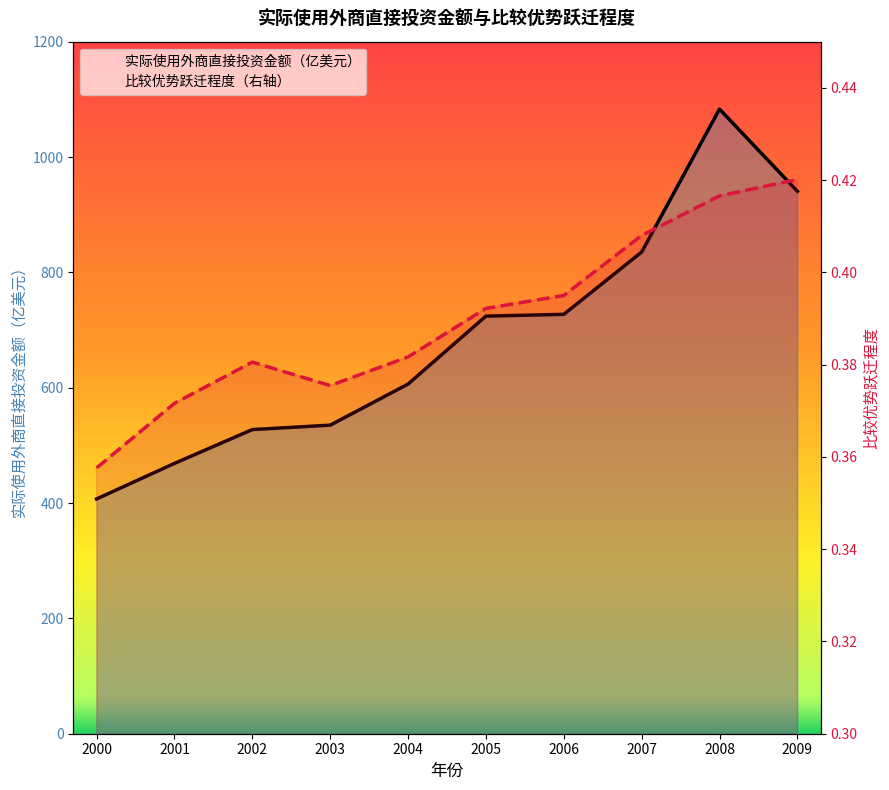

True or false: 实际使用外商直接投资金额（亿美元） and 比较优势跃迁程度（右轴） intersect in this chart.

False